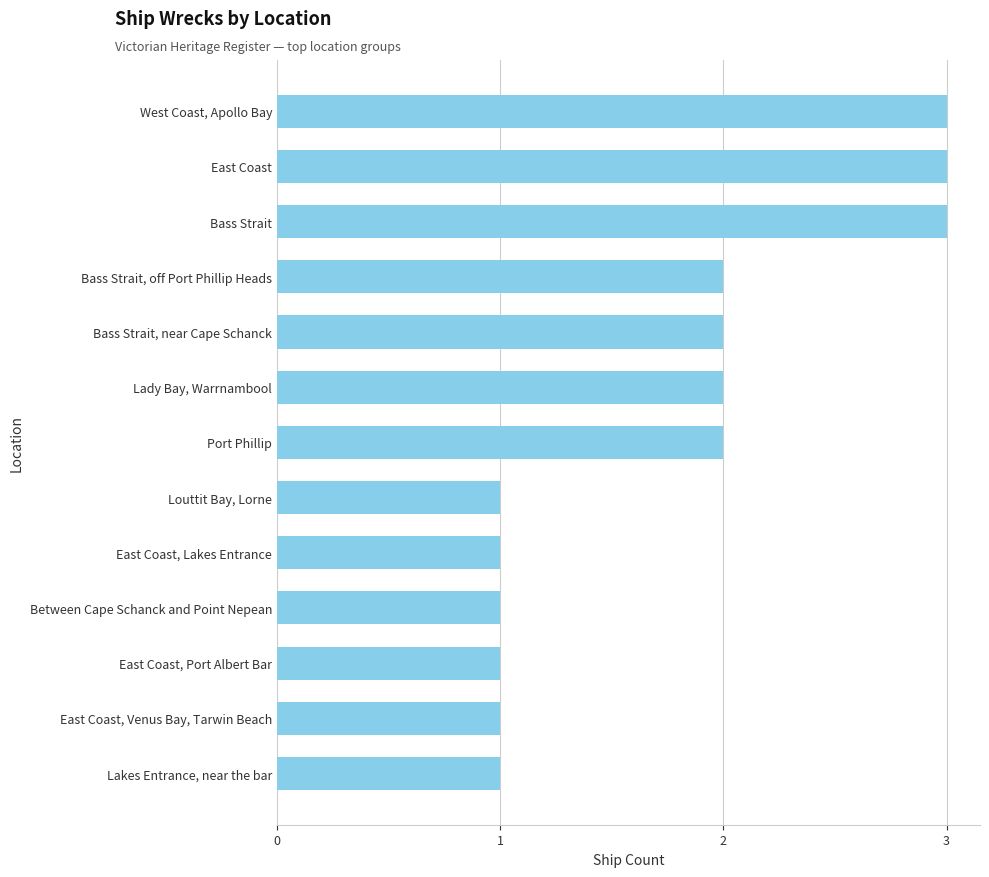

What is the change in value from Between Cape Schanck and Point Nepean to East Coast?

+2